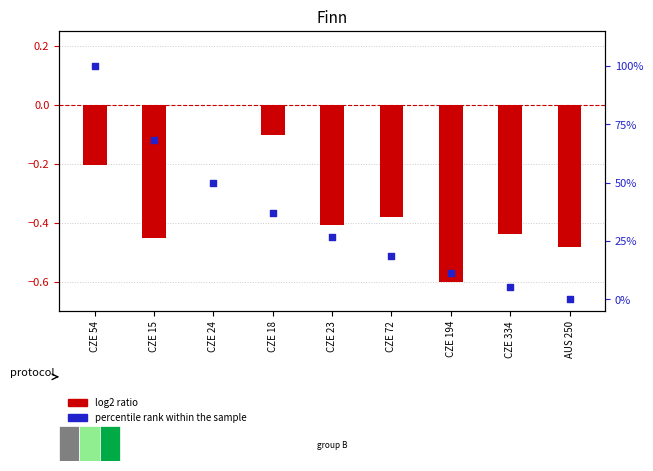

Which series contains the lowest Y value?

log2 ratio